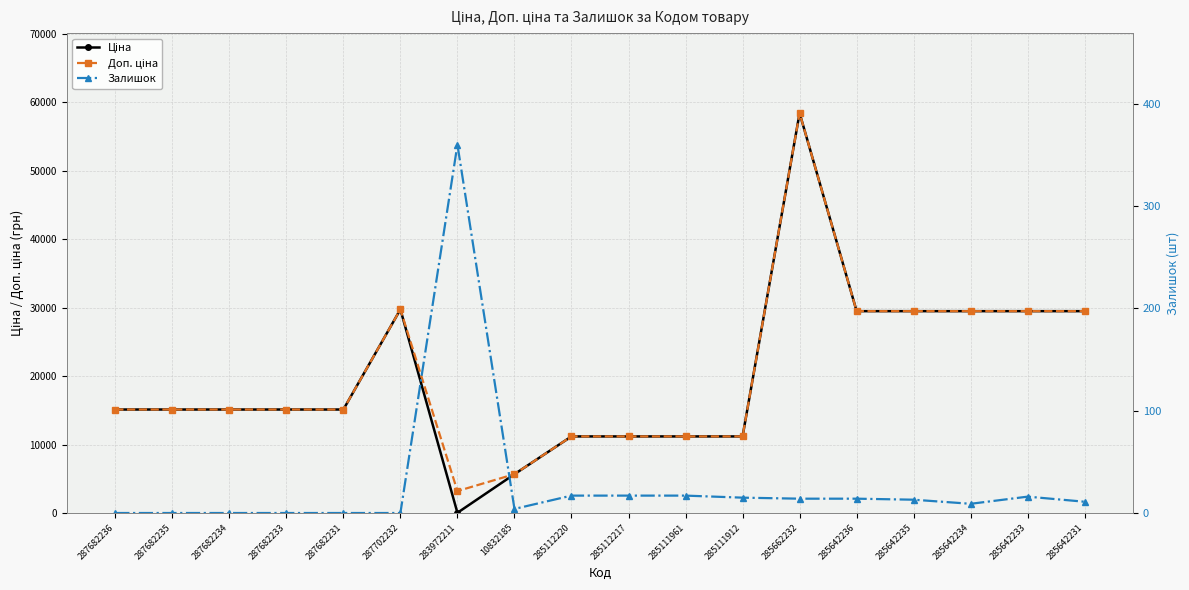

List the series in order of their peak value, highest first.

Ціна, Доп. ціна, Залишок